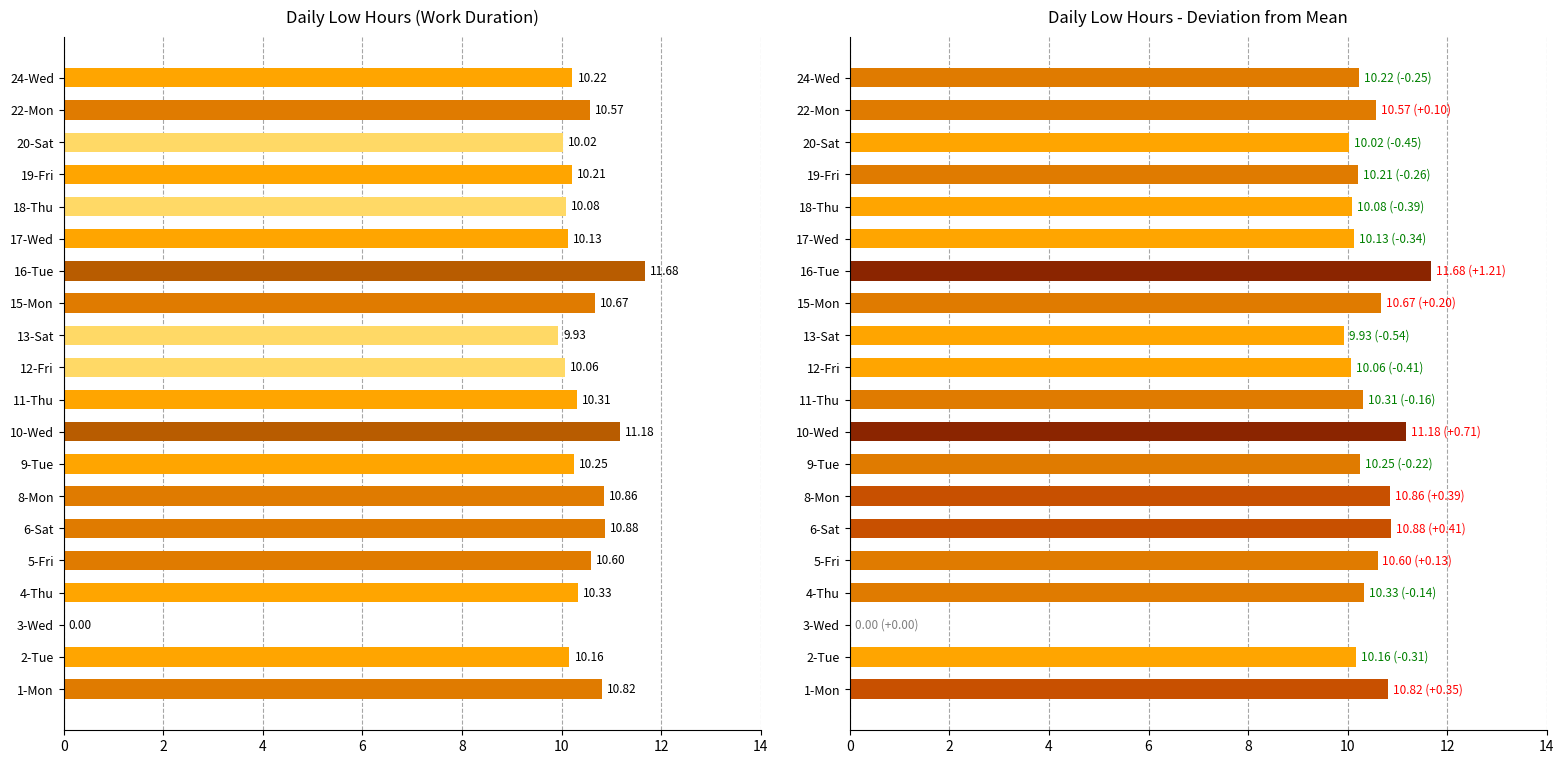

Count the number of data series in this chart.

2